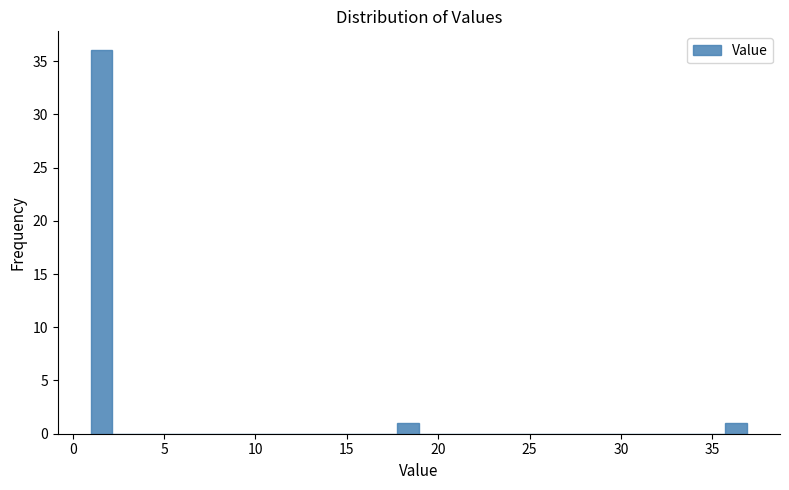

Around what value on the x-axis is the tallest bar? Give the approximate position of its centre, as read against the axis.

1.5